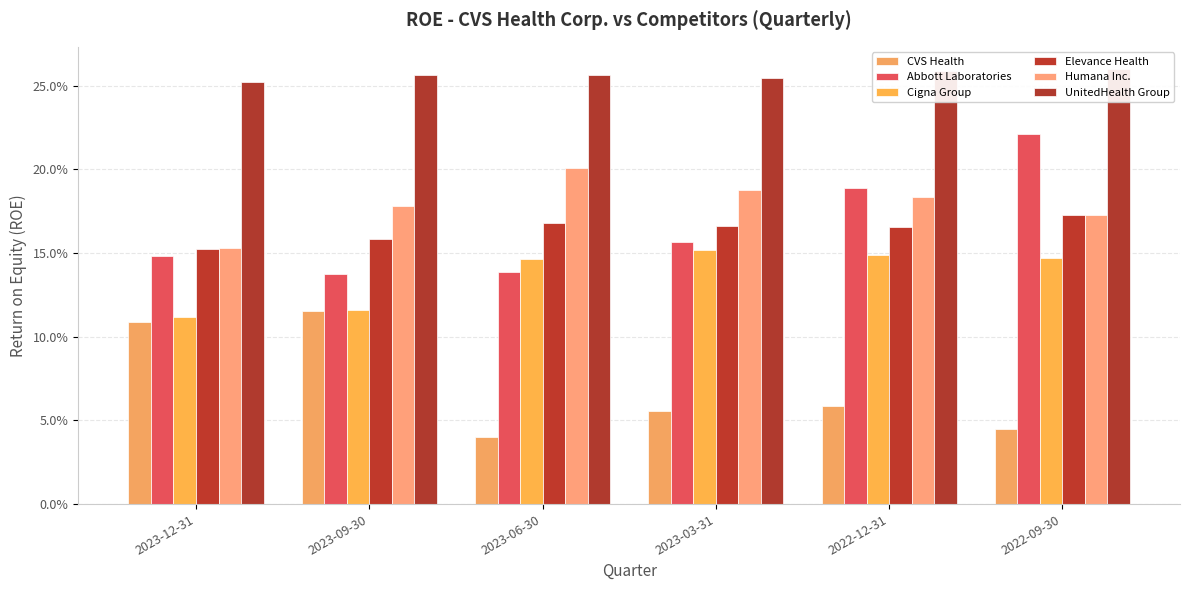

How many categories are shown in the chart?

6